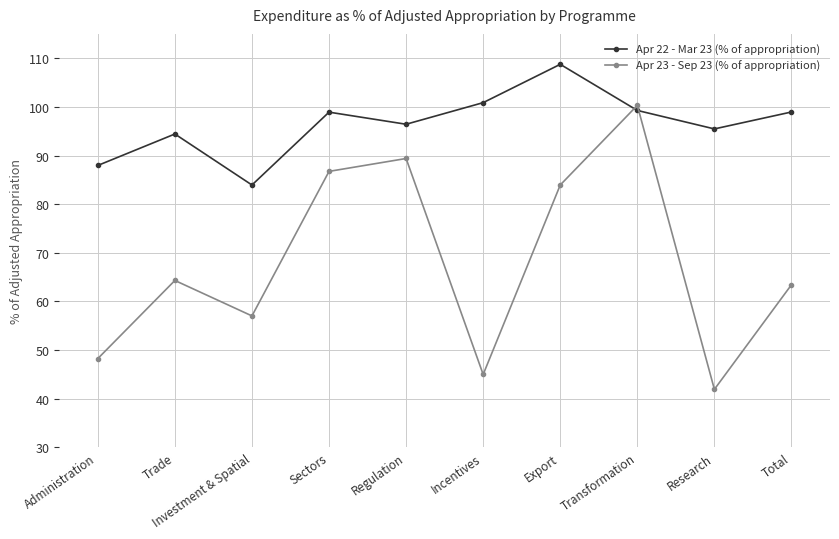

Rank the series by their maximum value, from highest to lowest.

Apr 22 - Mar 23 (% of appropriation), Apr 23 - Sep 23 (% of appropriation)